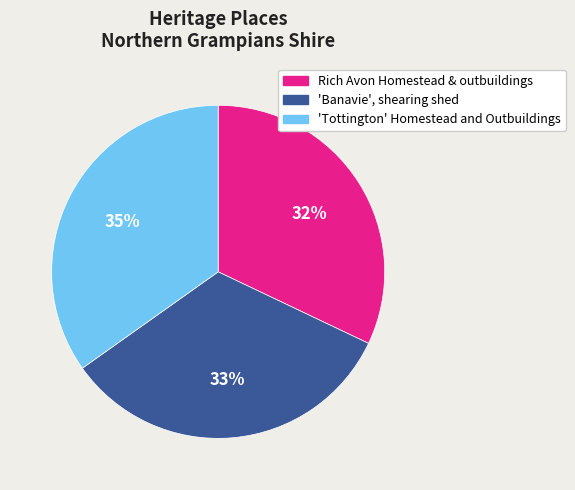

Is the sum of 'Tottington' Homestead and Outbuildings and 'Banavie', shearing shed greater than half?

Yes